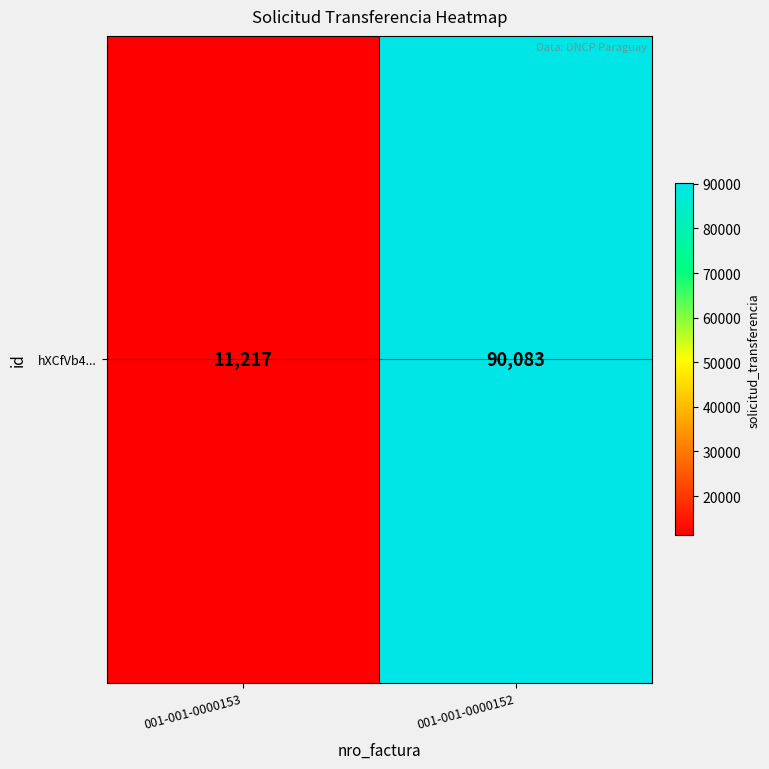

At which label is the value closest to 50650?

001-001-0000153